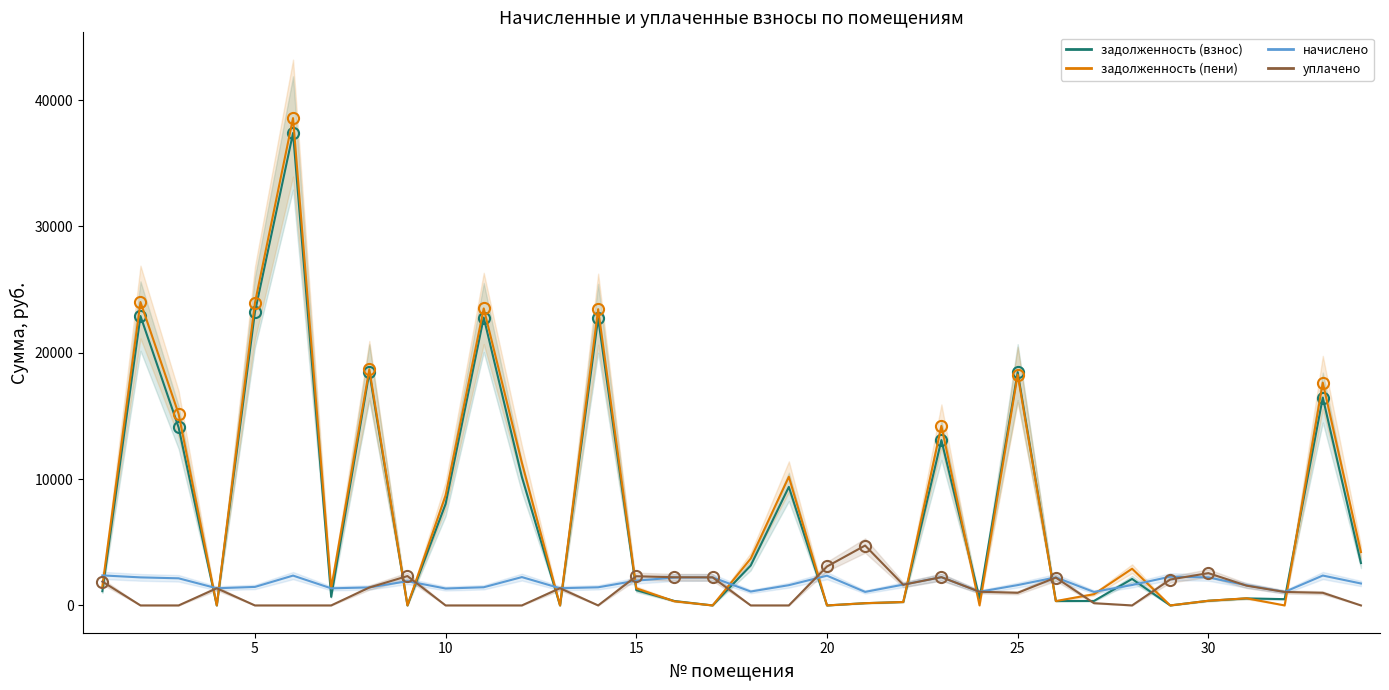

The задолженность (взнос) series shows 10643.4 at 32. True or false?

False